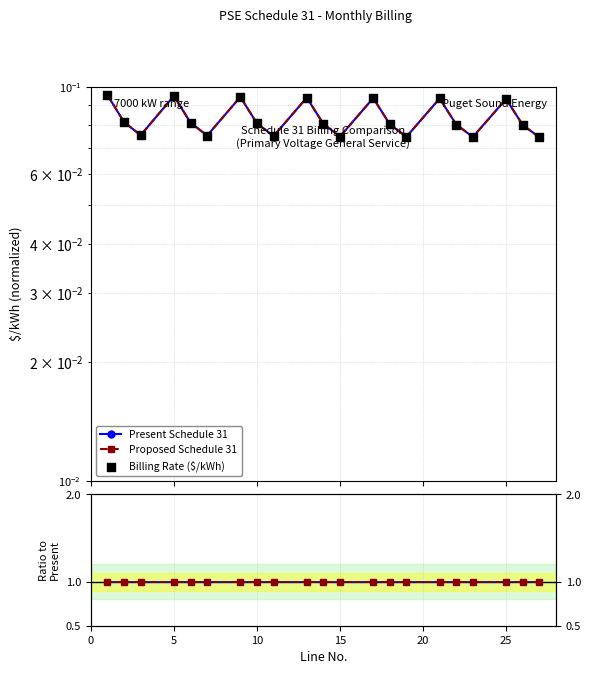

Which series has the widest spread of Y values?

Present Schedule 31